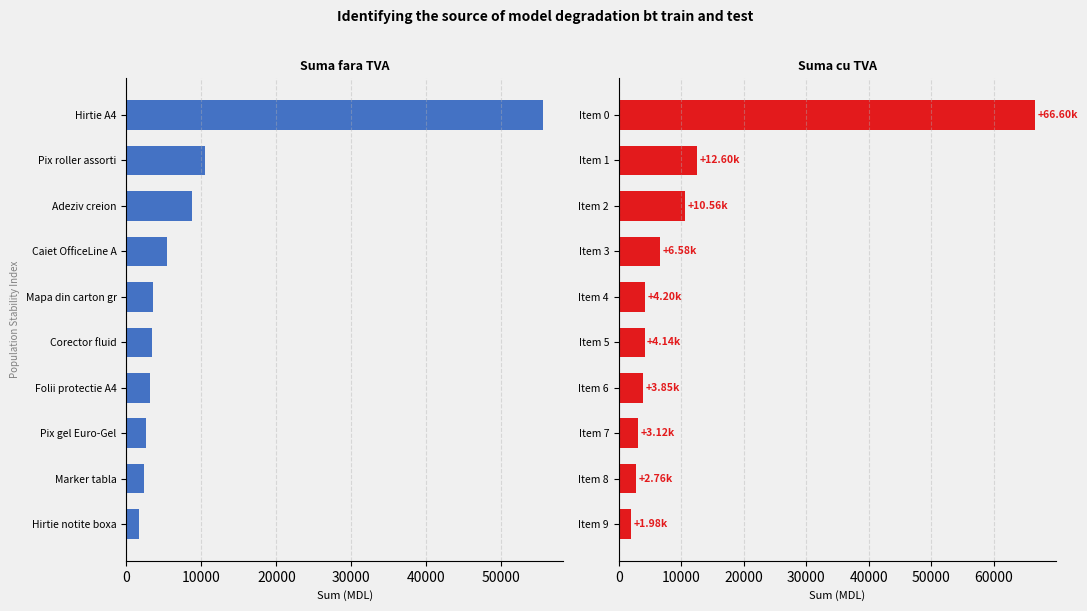

How many groups of bars are there?

10